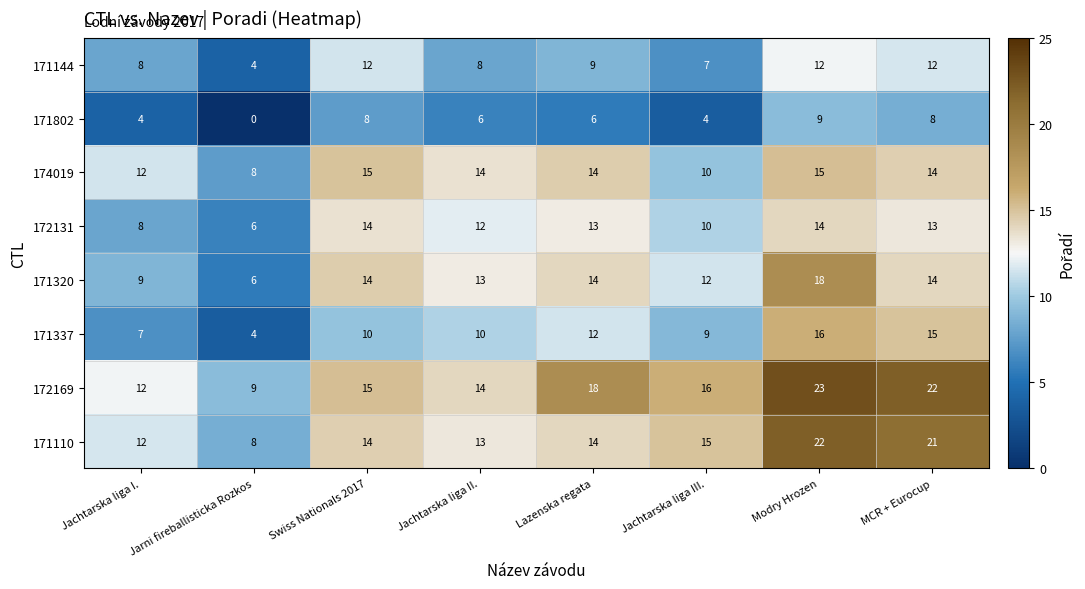

The 174019 series shows 15 at Modry Hrozen. True or false?

True